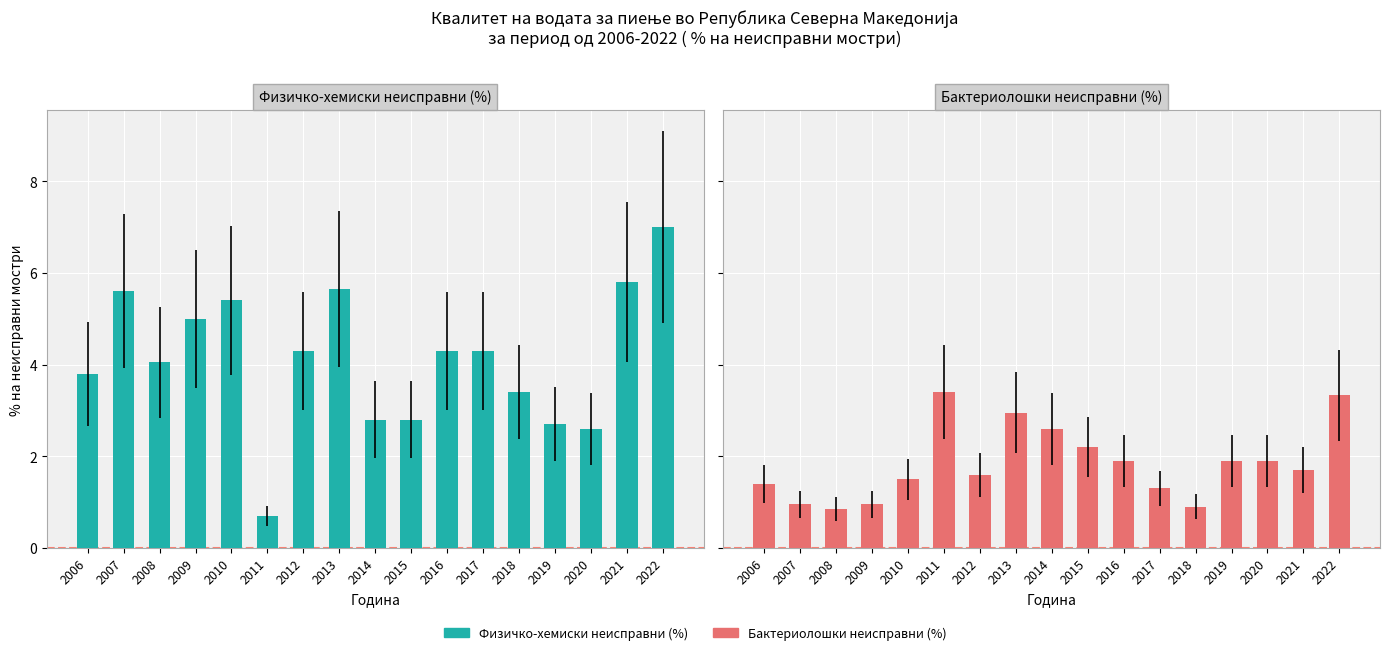

At which label is Физичко-хемиски неисправни (%) closest to 3?

2014